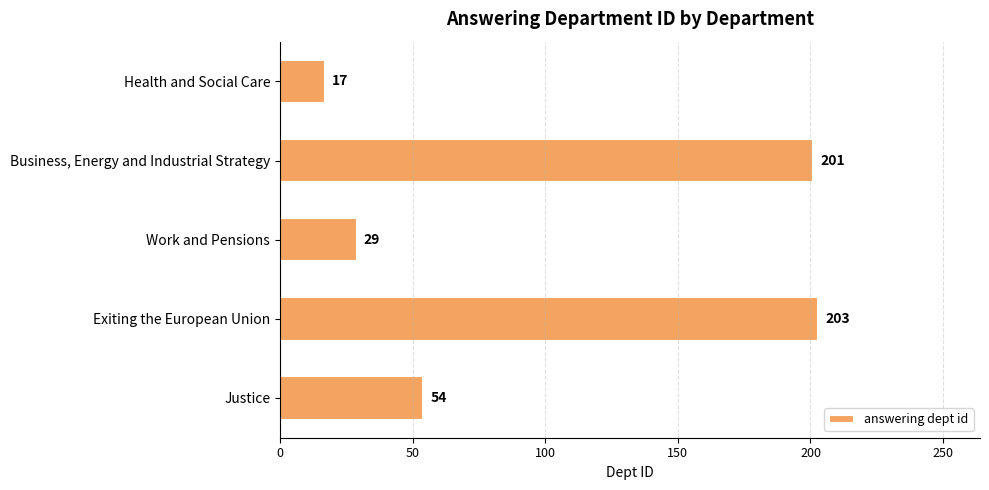

What is the difference between the maximum and minimum values?

186